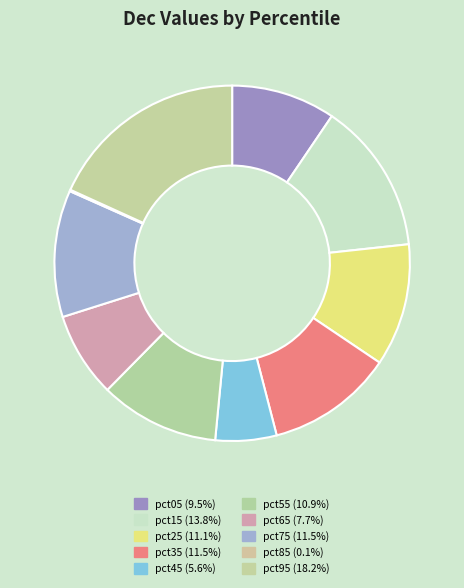

Does pct05 represent more than half of the total?

No